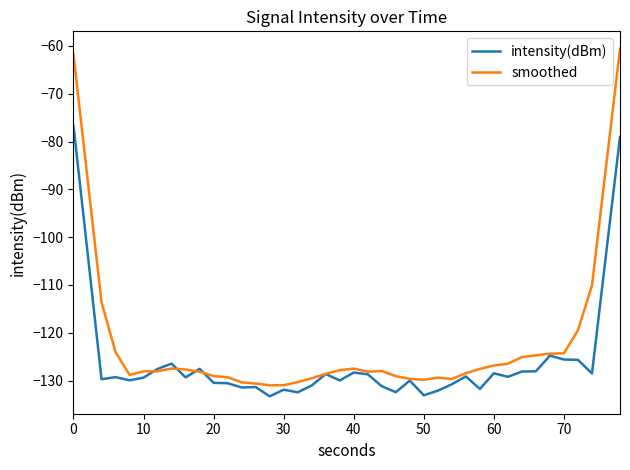

List the series in order of their peak value, highest first.

smoothed, intensity(dBm)